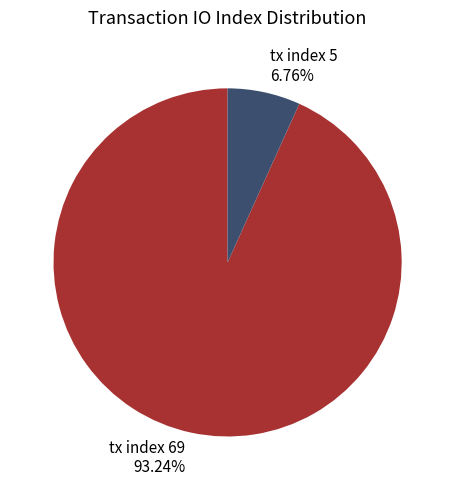

Which category accounts for the majority?

tx index 69